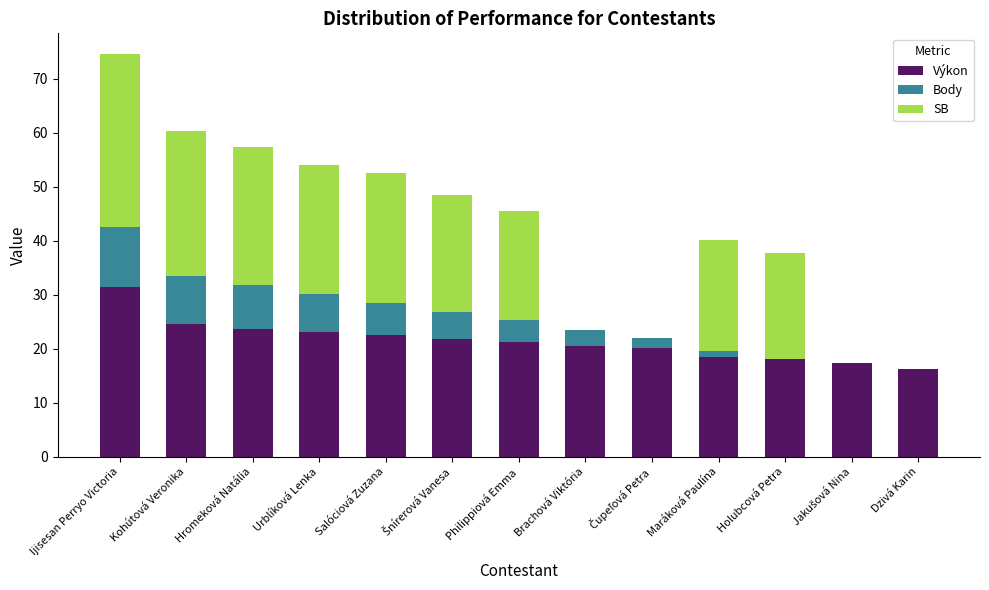

What is the highest value of the Výkon series?

31.5